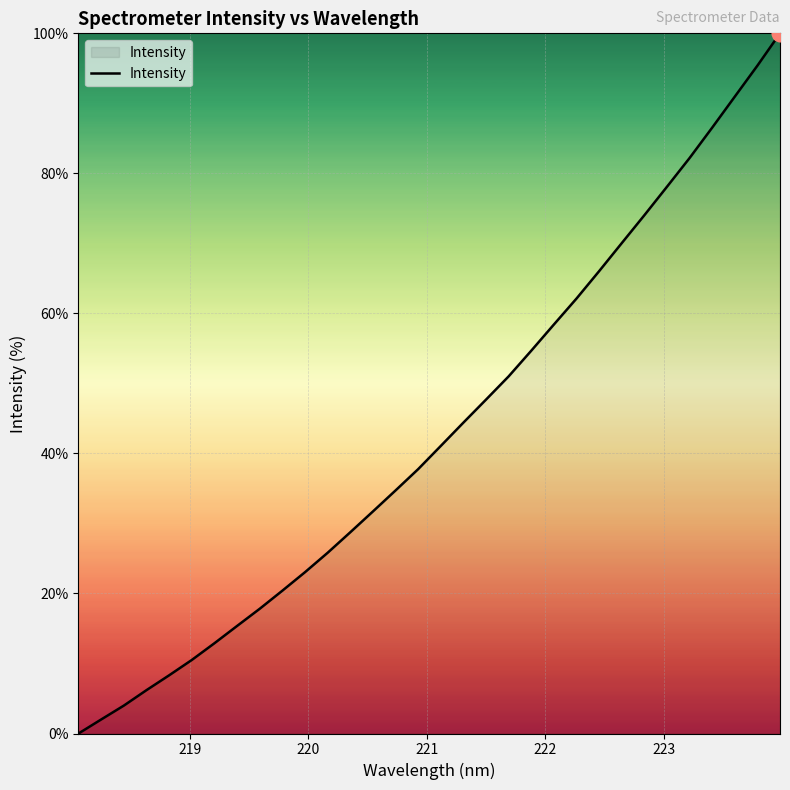

How many values exceed 41?

16